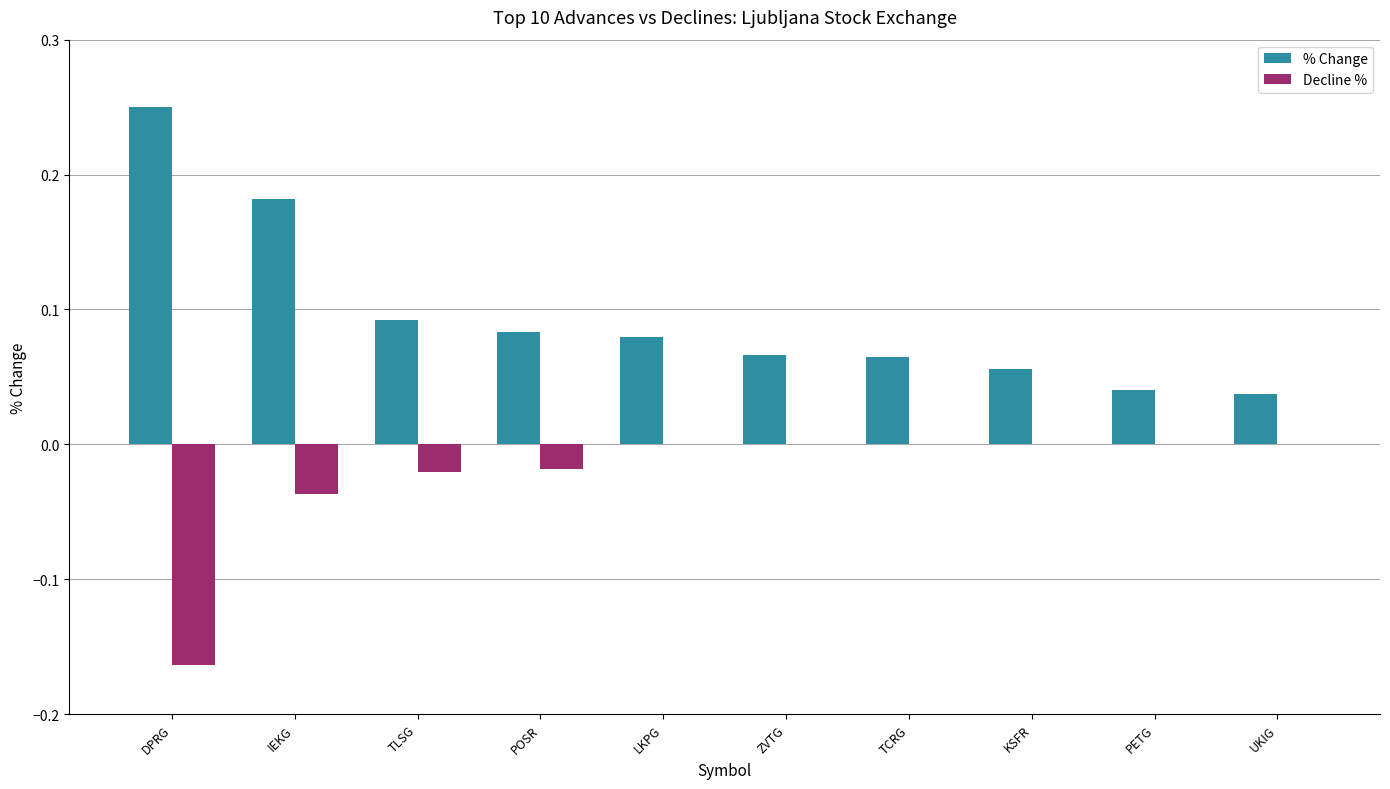

How many groups of bars are there?

10